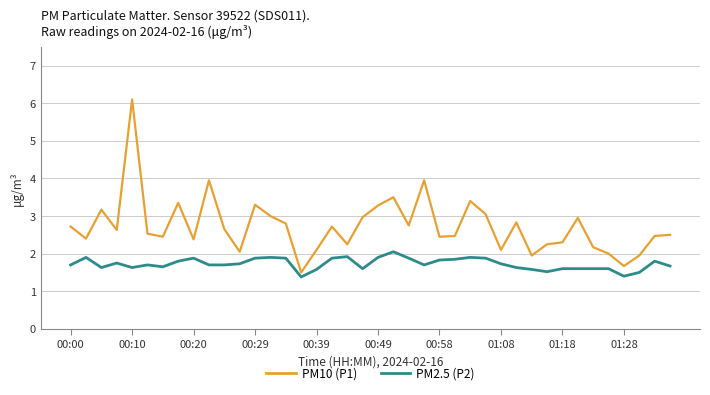

What is the sum of all PM2.5 (P2) values?

69.0